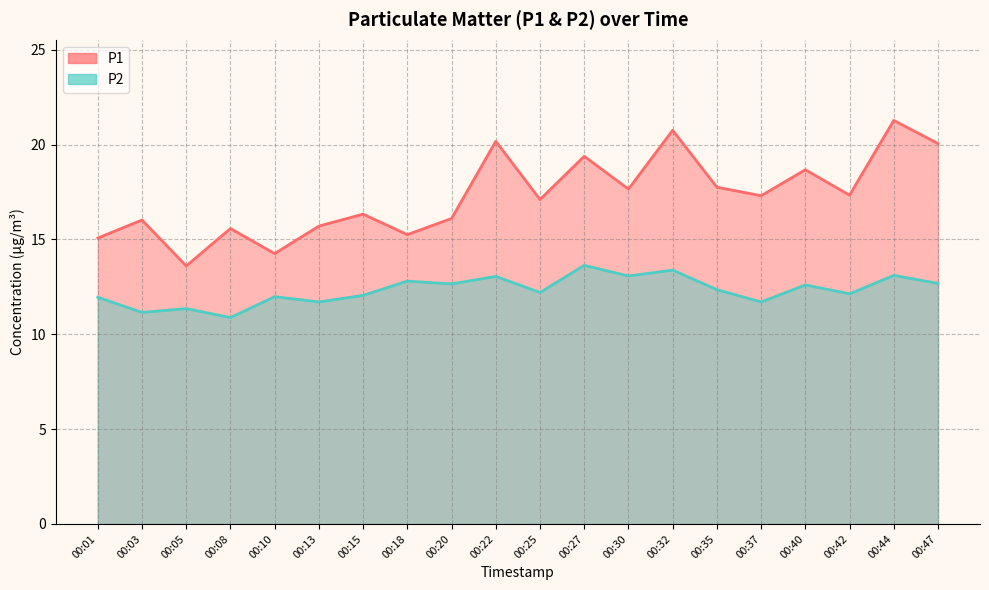

What is the value of the P2 point at the 7th from the left?

12.1